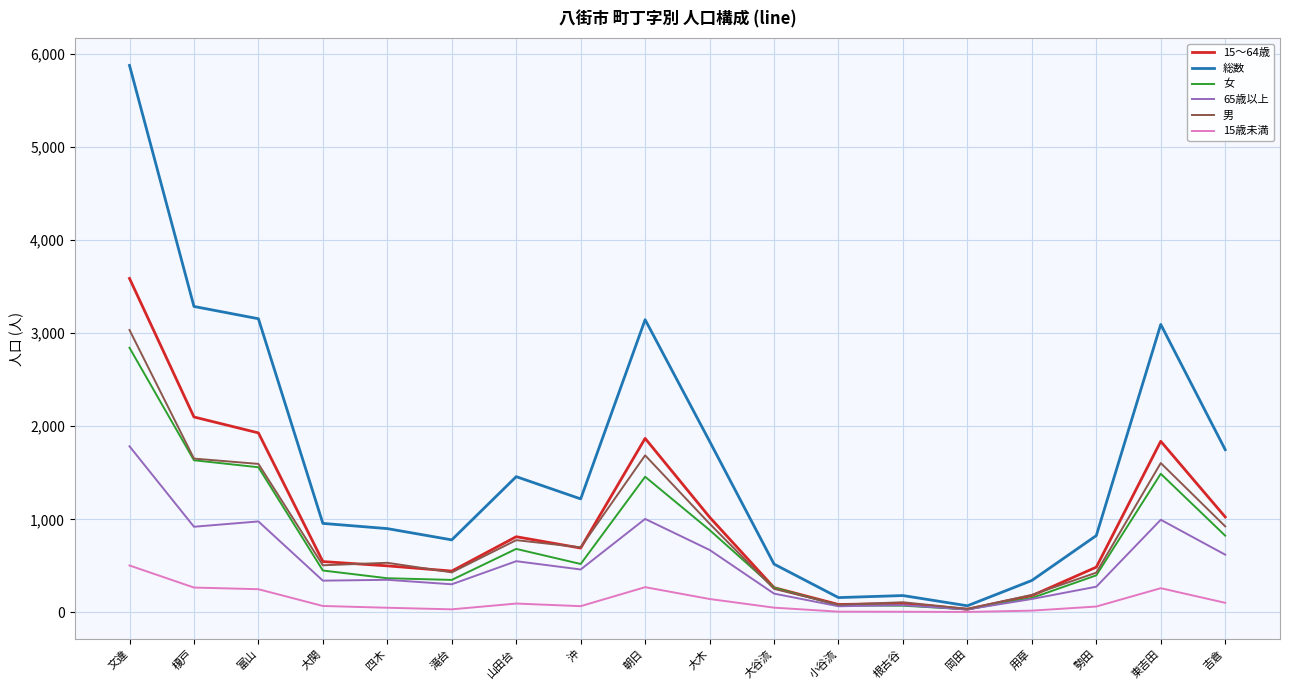

What is the maximum value shown in the chart?

5875